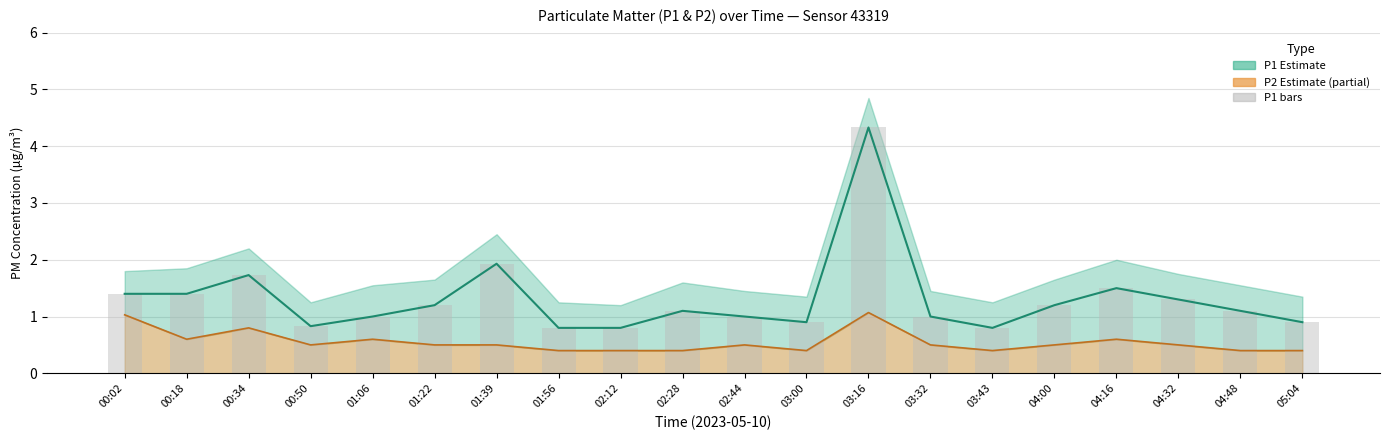

List the labels in order of P1 (Estimate) value, smallest first.

01:56, 02:12, 03:43, 00:50, 03:00, 05:04, 01:06, 02:44, 03:32, 02:28, 04:48, 01:22, 04:00, 04:32, 00:02, 00:18, 04:16, 00:34, 01:39, 03:16